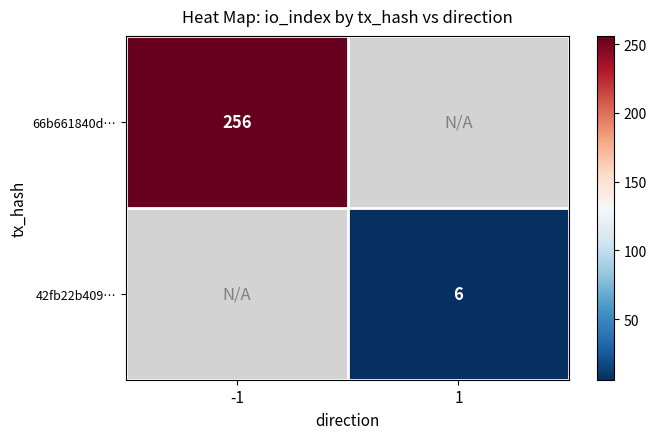

Between 1 and -1, which is larger?

-1